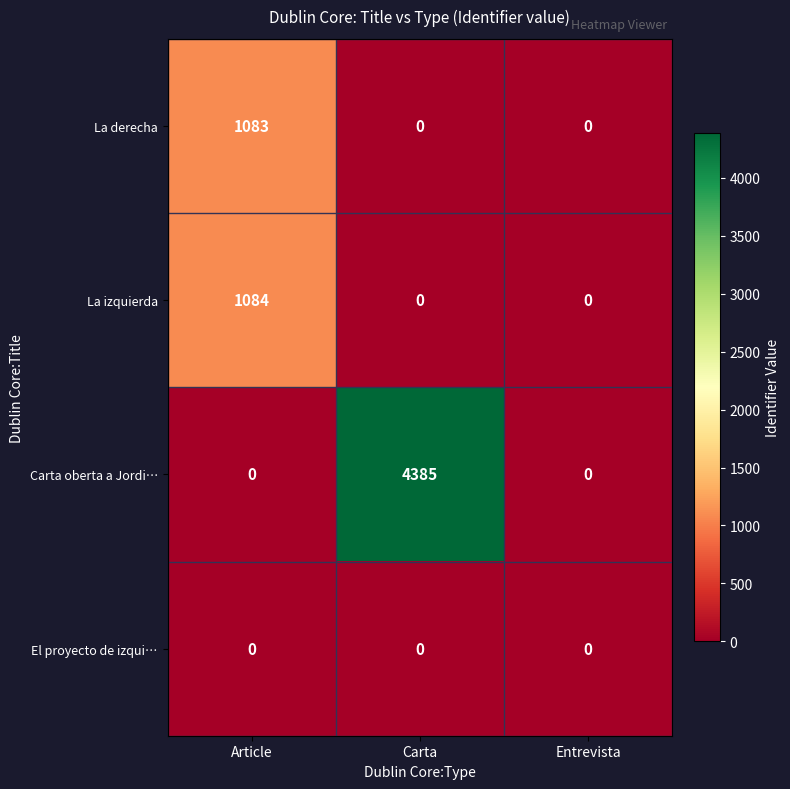

How many data points does each series have?

3